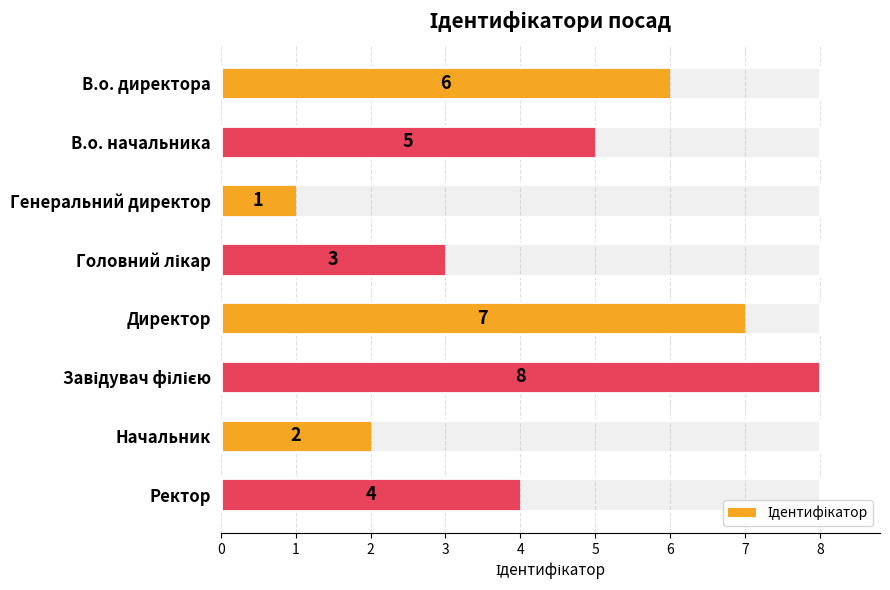

The chart shows a value of 8 at В.о. начальника. True or false?

False